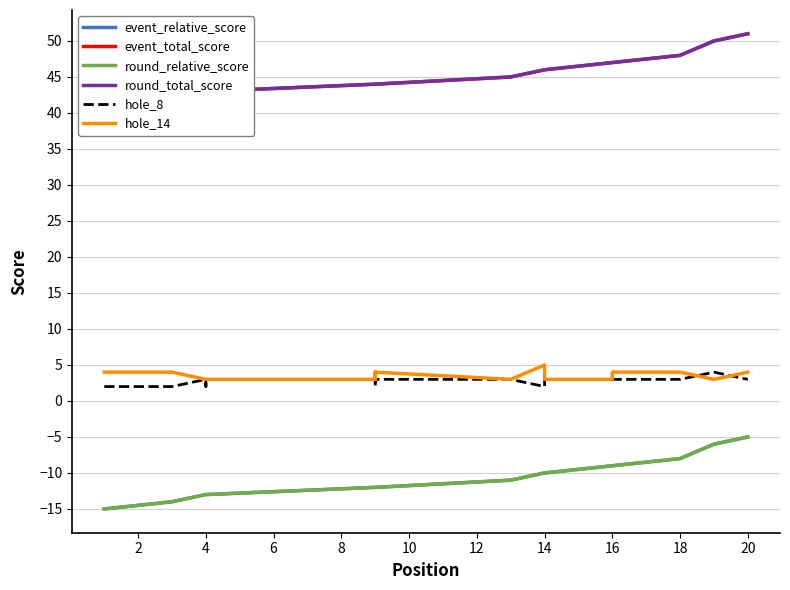

What is the maximum value for hole_14?

5